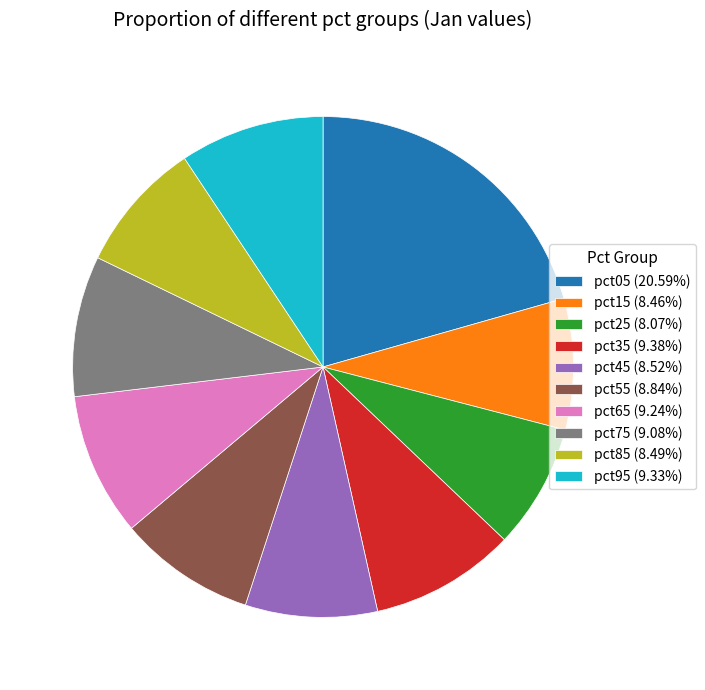

Is it true that pct05 is 14% of the pie?

False